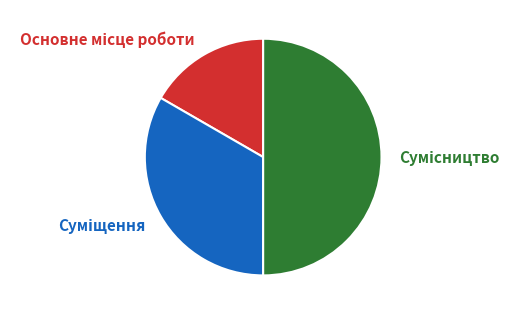

To the nearest percent, what is the difference between the largest and smallest slice percentages?

33%